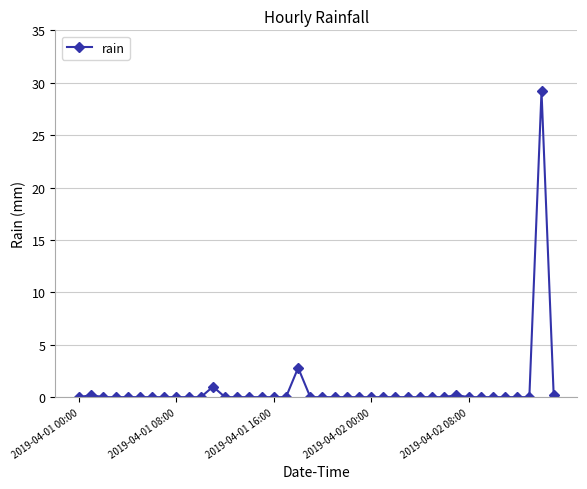

What is the greatest value displayed?

29.2